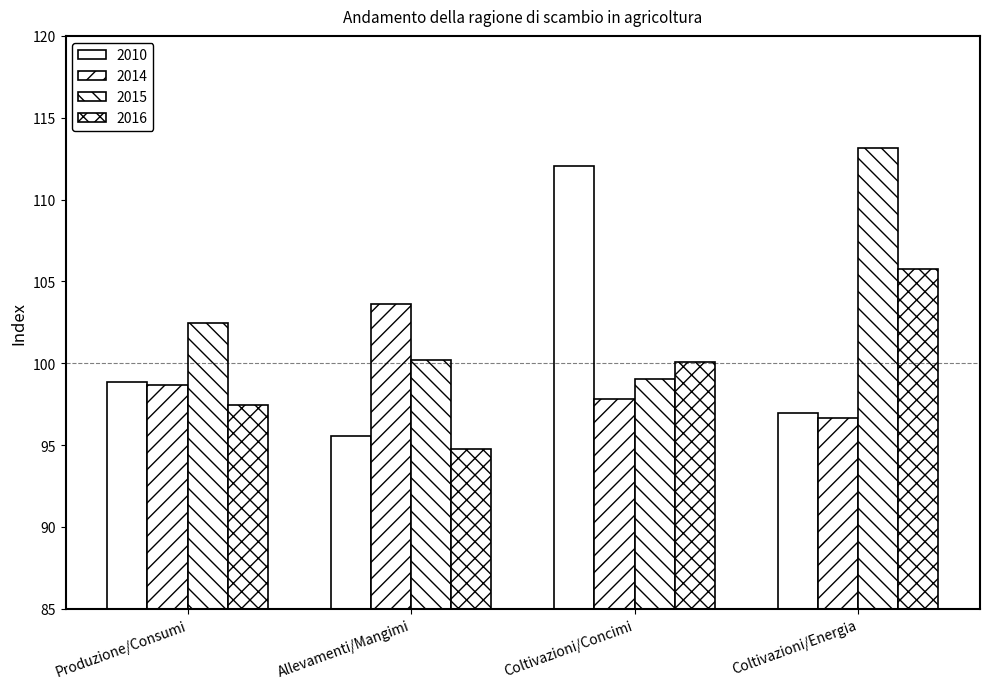

Is the value of 2016 at Produzione/Consumi greater than the value of 2015 at Coltivazioni/Concimi?

No